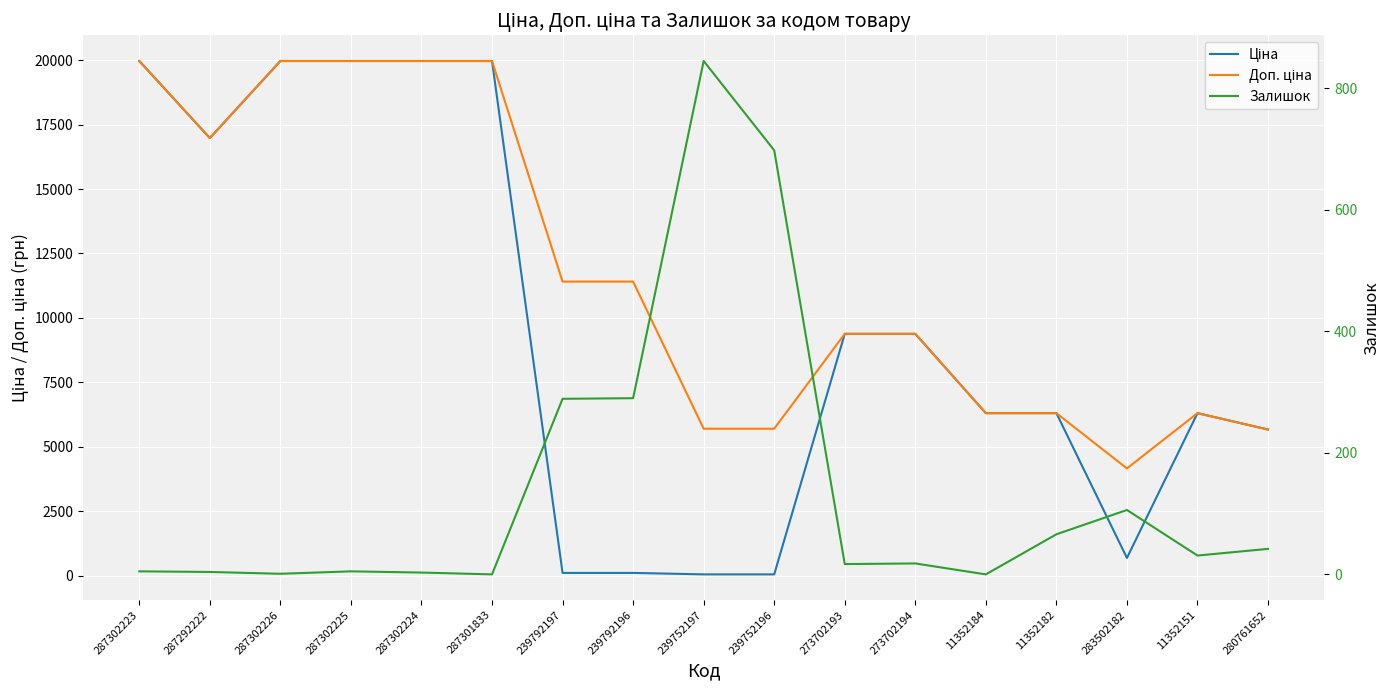

At 287302226, list the series in order from smallest to largest.

Залишок, Ціна, Доп. ціна